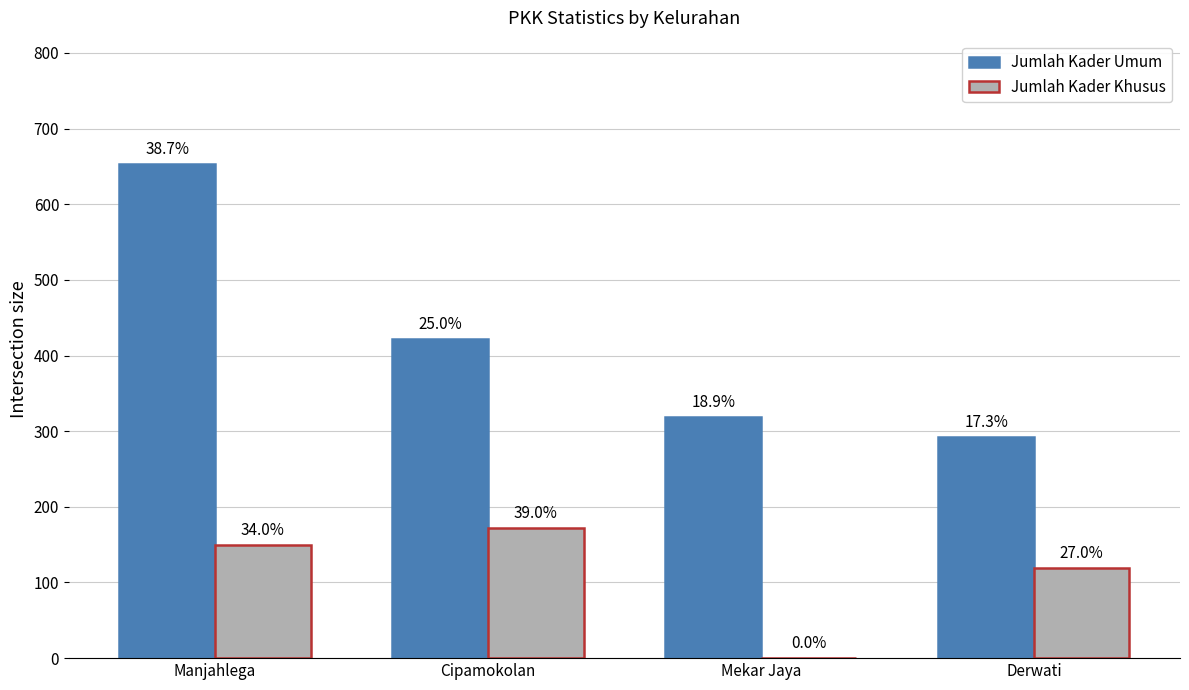

Does the chart contain stacked bars?

No